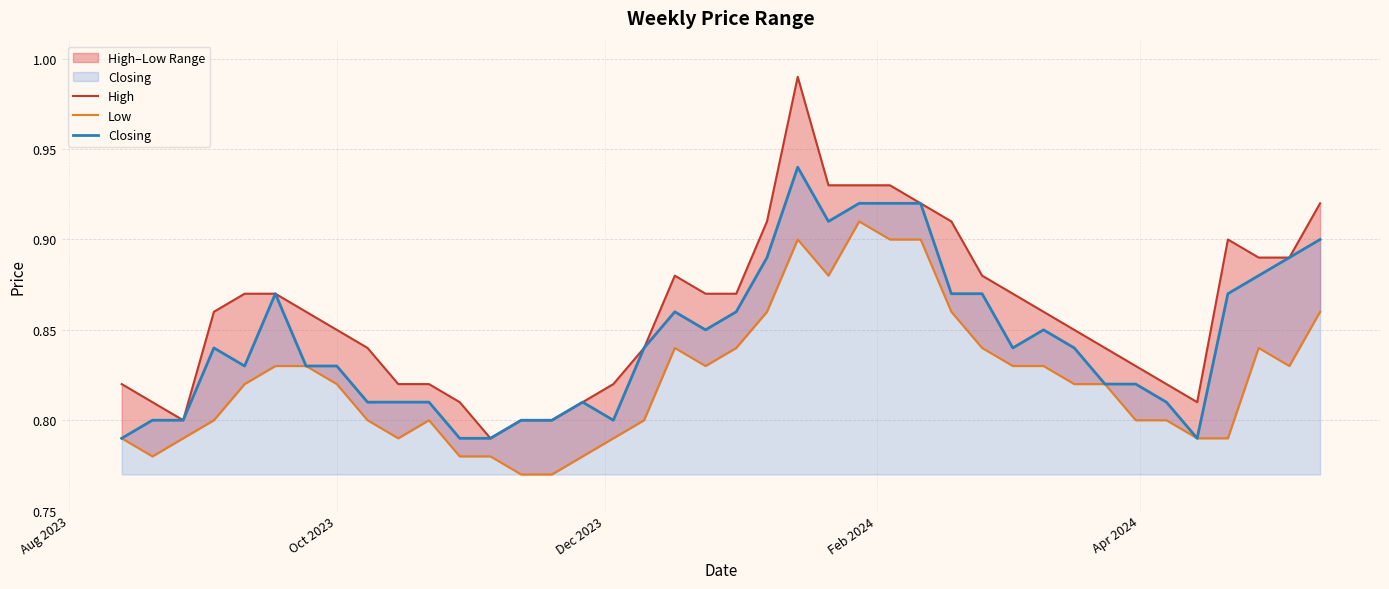

Count the number of categories in the chart.

40